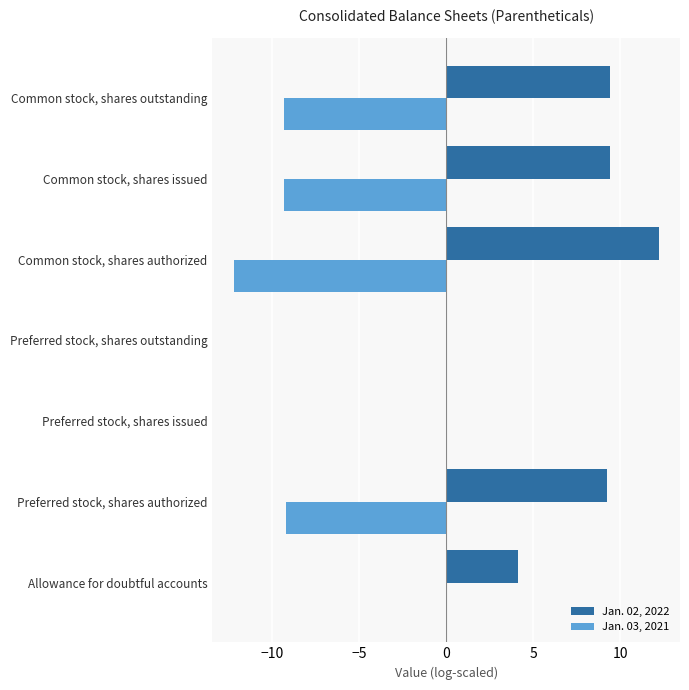

What is the sum of the Jan. 03, 2021 values at Common stock, shares outstanding and Preferred stock, shares authorized?

-18.5